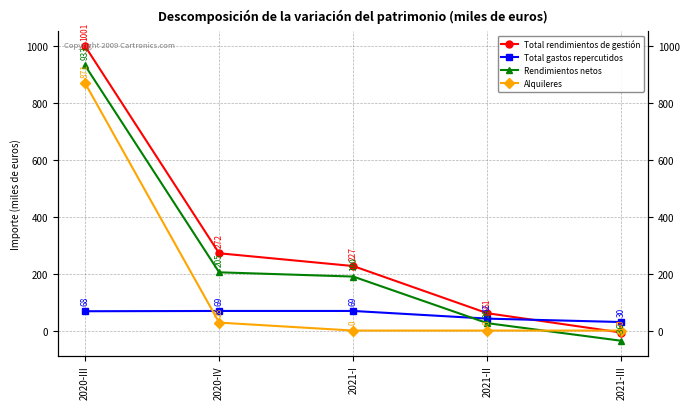

True or false: Alquileres and Total gastos repercutidos cross at least once.

True